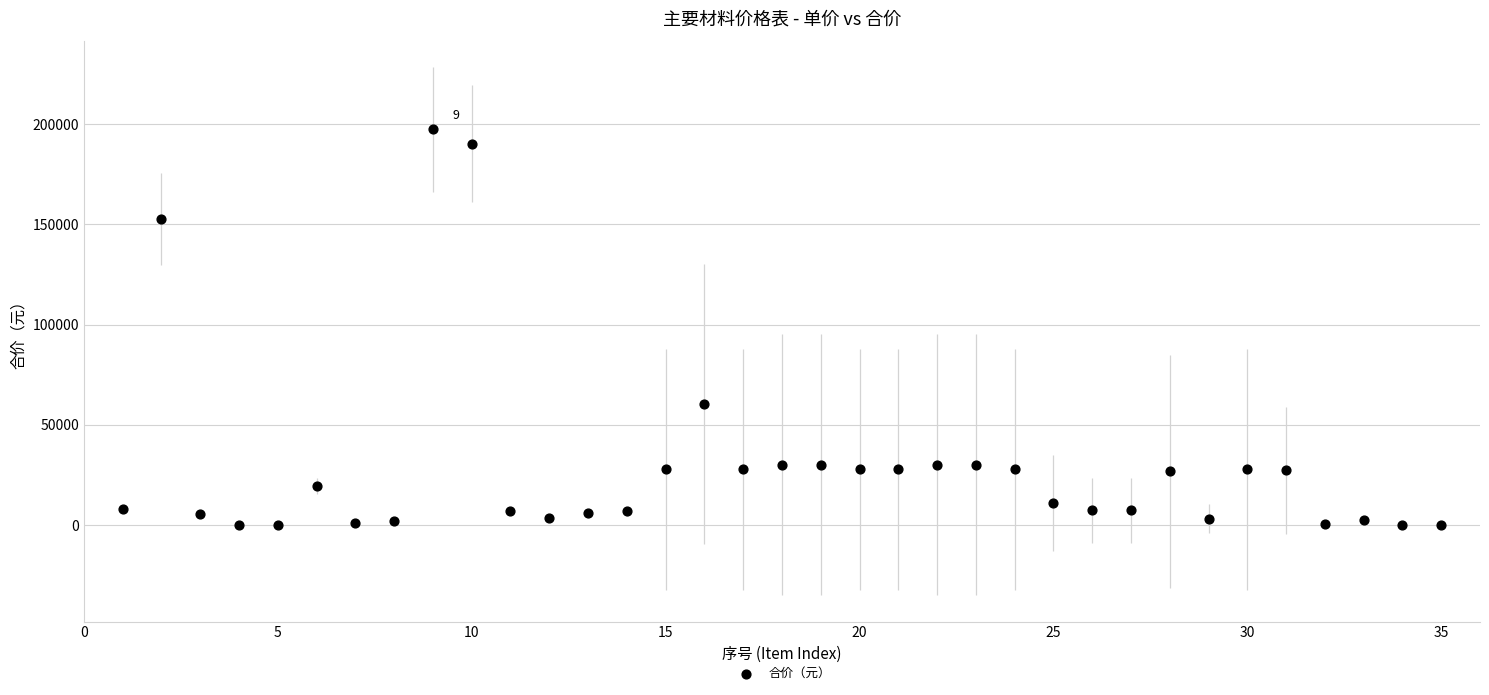

What Y value in the scatter plot is closest to 98658?

60531.0